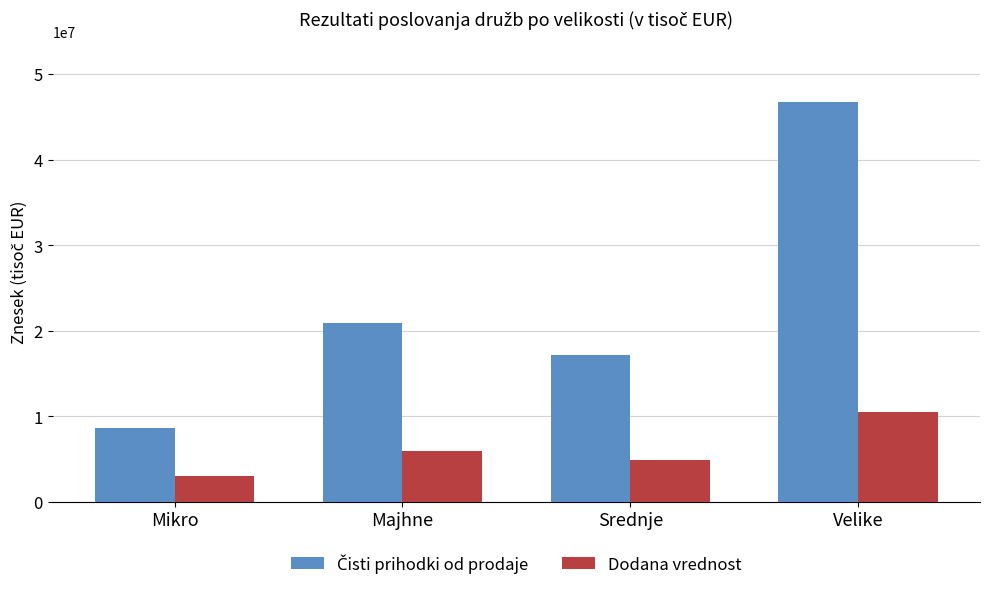

At how many categories does at least one series exceed 6808545?

4